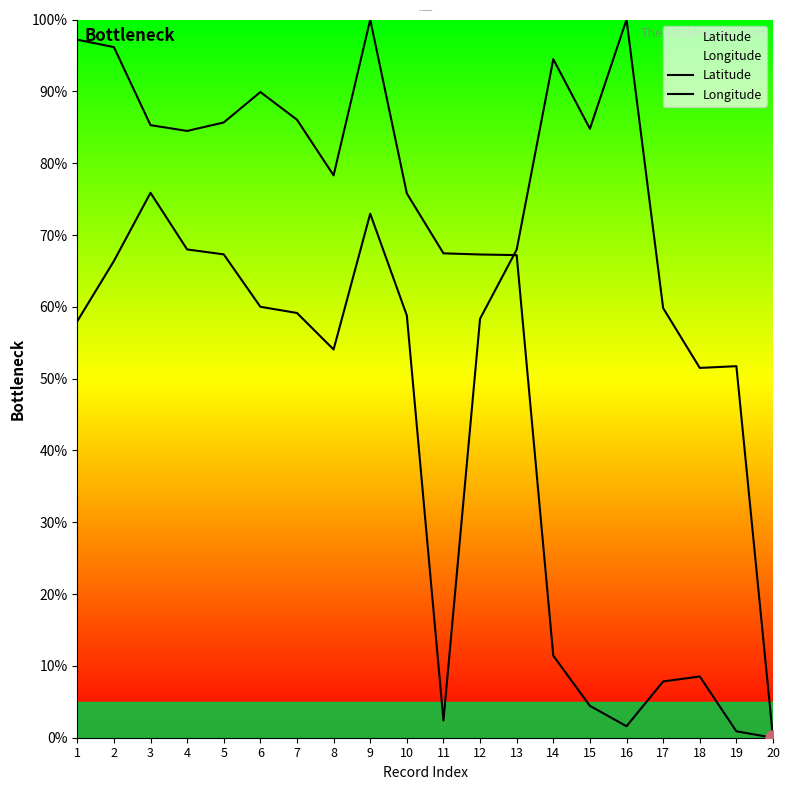

Which series reaches the minimum Y coordinate?

Latitude